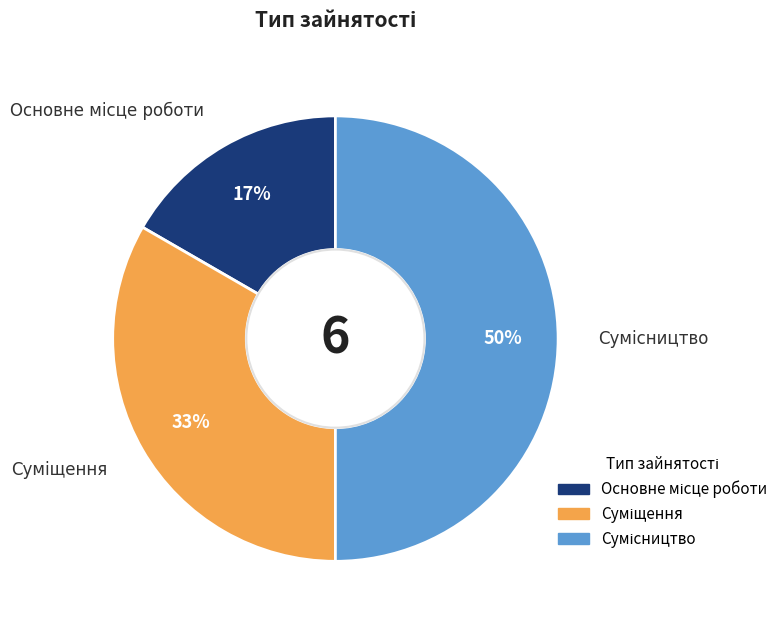

To the nearest percent, what is the difference between the largest and smallest slice percentages?

33%